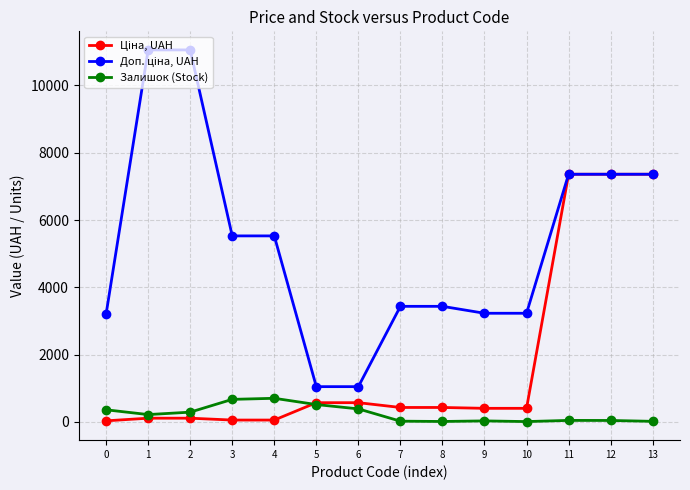

What is the highest value of the Залишок (Stock) series?

702.0